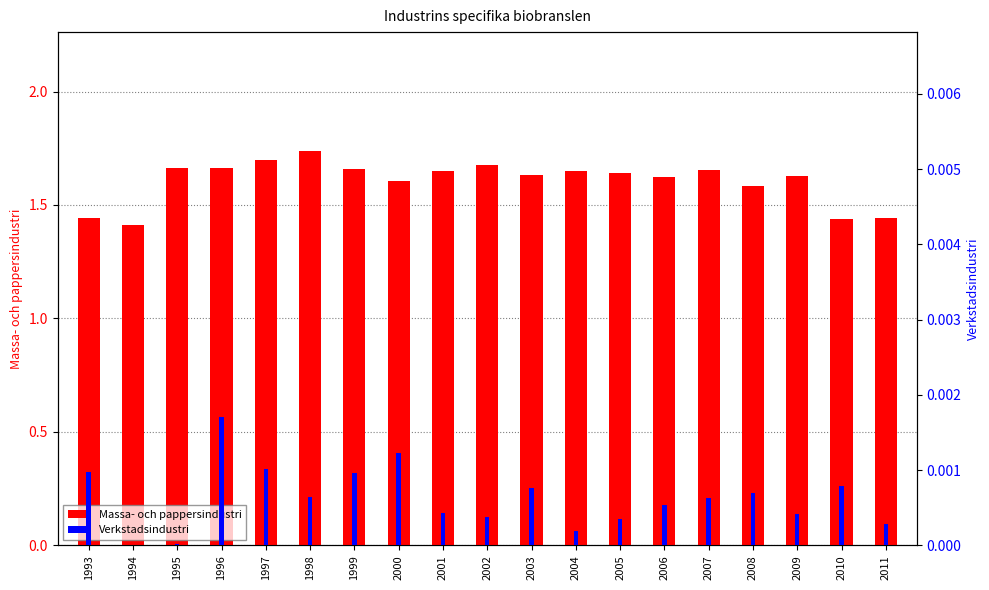

At which label is Verkstadsindustri closest to 0?

1994